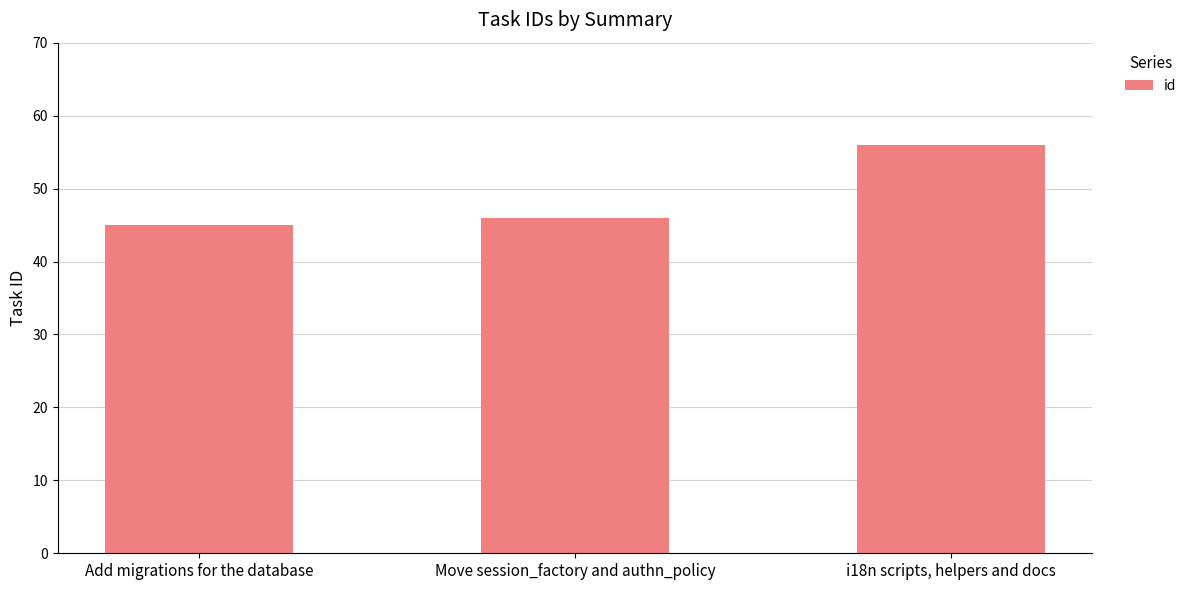

What is the sum of the values at i18n scripts, helpers and docs and Move session_factory and authn_policy?

102